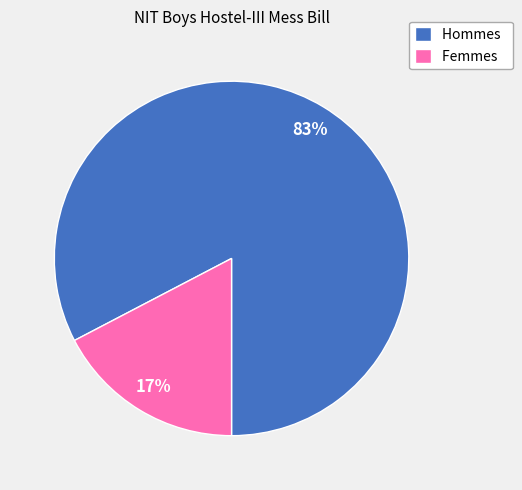

Does any single category account for the majority?

Yes